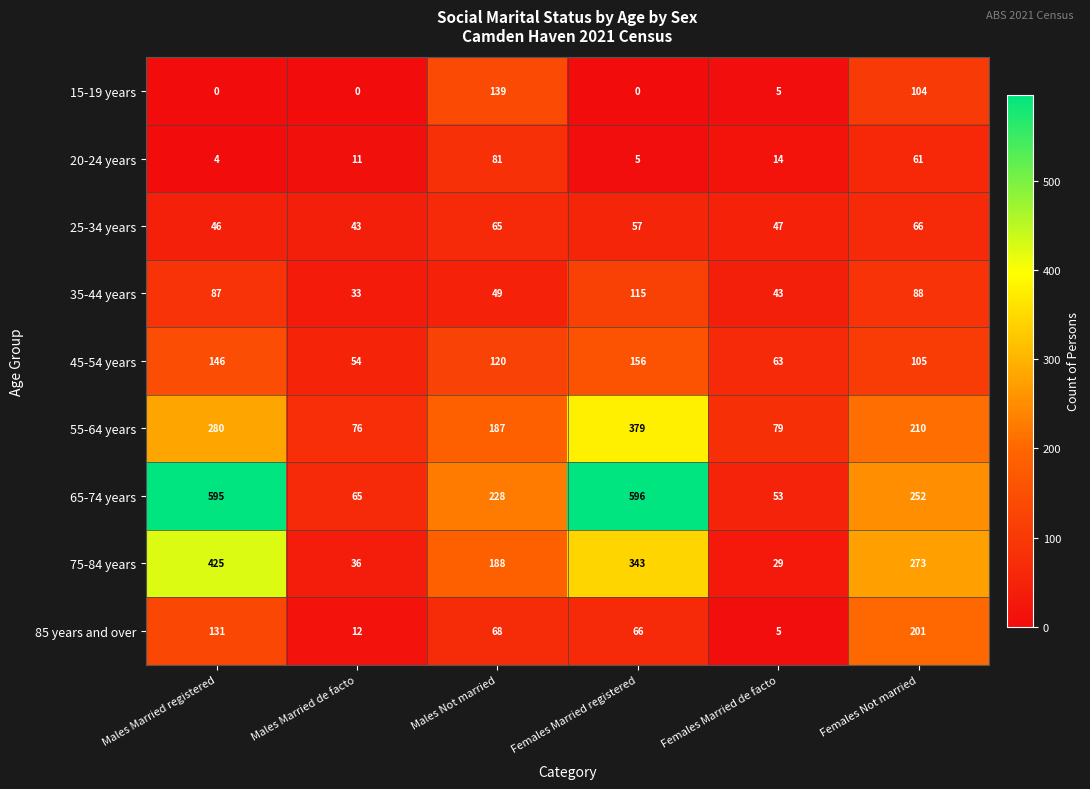

At Males Not married, list the series in order from smallest to largest.

35-44 years, 25-34 years, 85 years and over, 20-24 years, 45-54 years, 15-19 years, 55-64 years, 75-84 years, 65-74 years